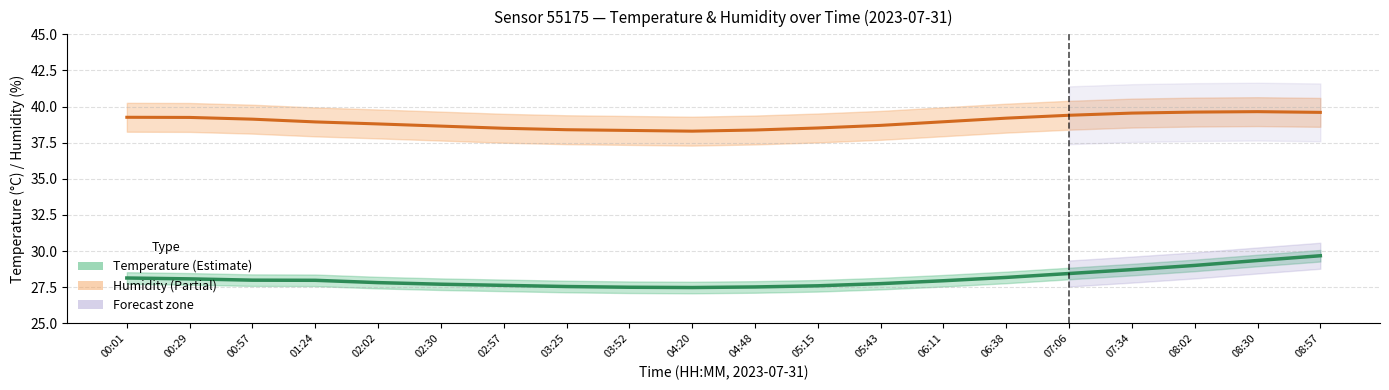

What is the difference between the maximum and second lowest values in the Temperature (°C) series?

2.2